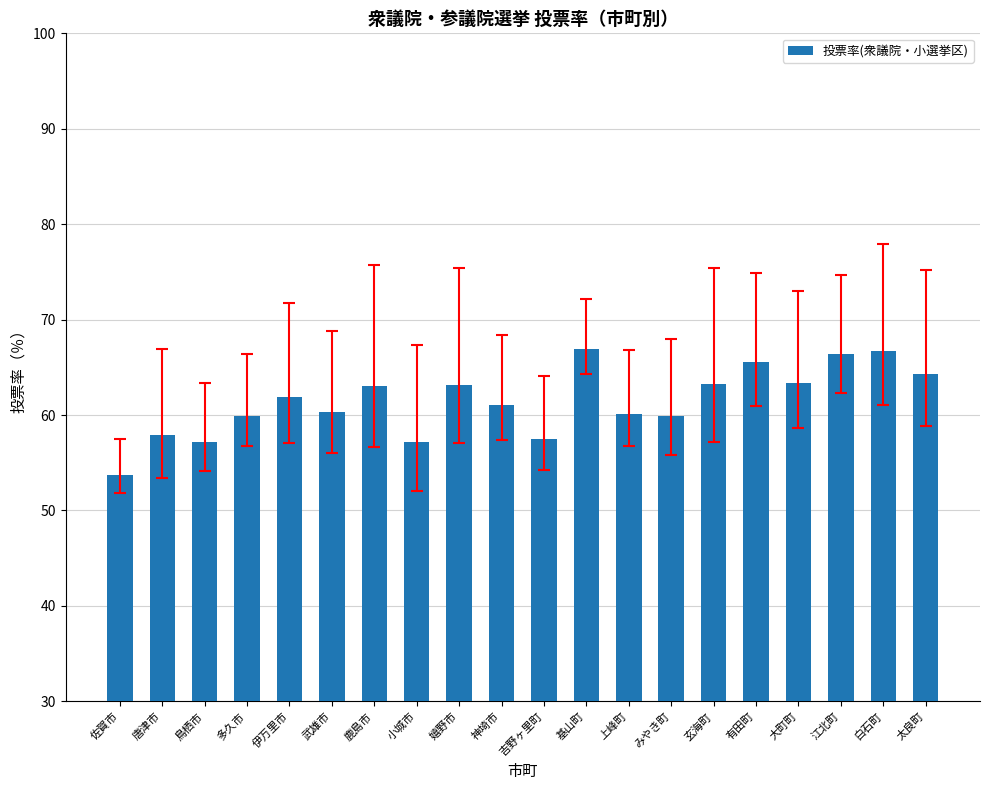

Are the bars grouped side by side (vs. stacked)?

No